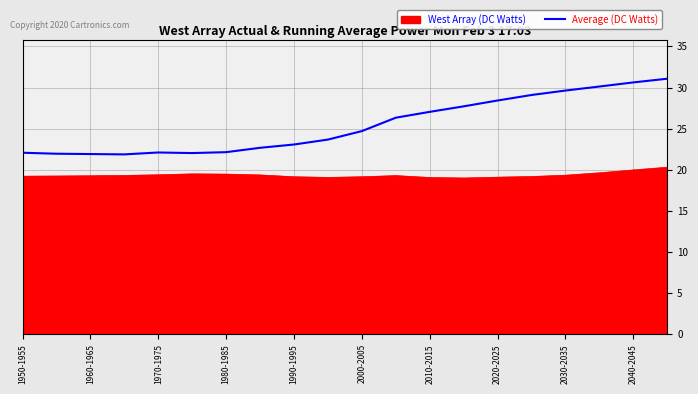

What is the minimum value for West Array (DC Watts)?

19.0